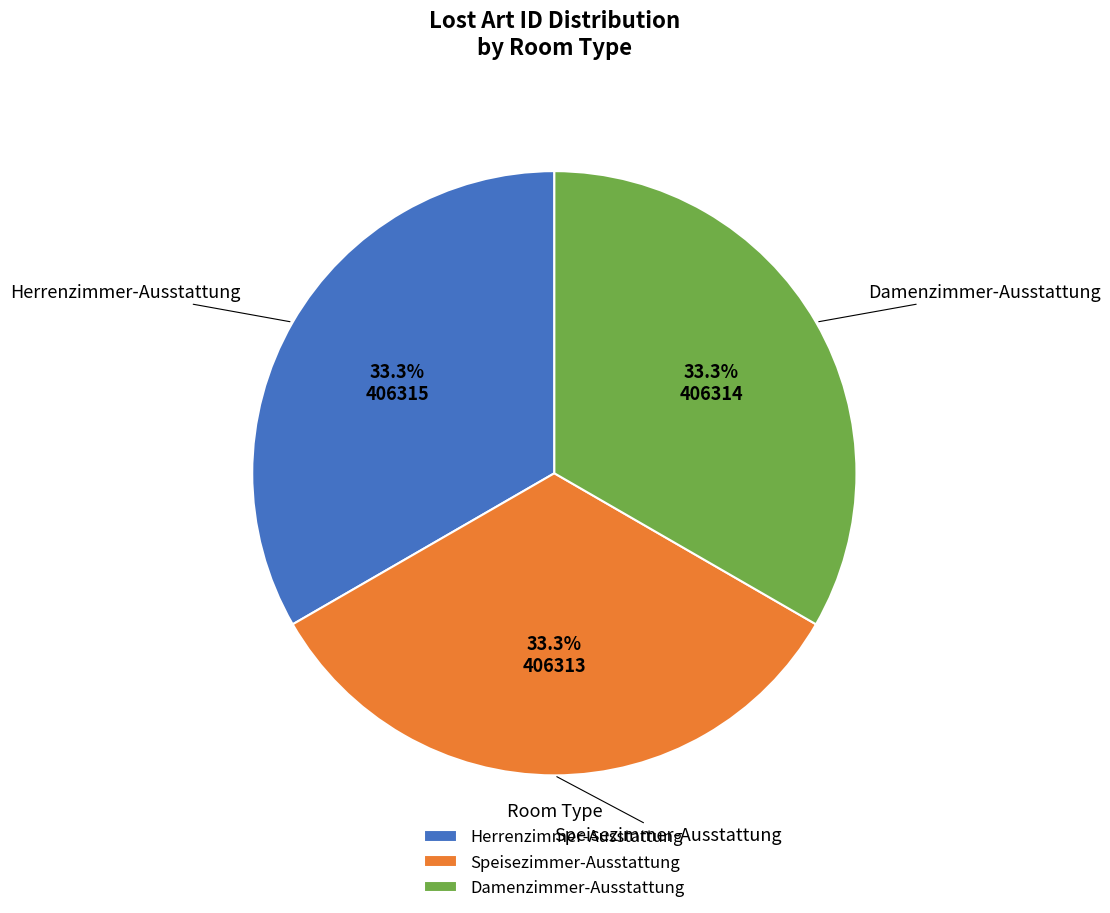

Is there any slice that represents more than half of the pie?

No